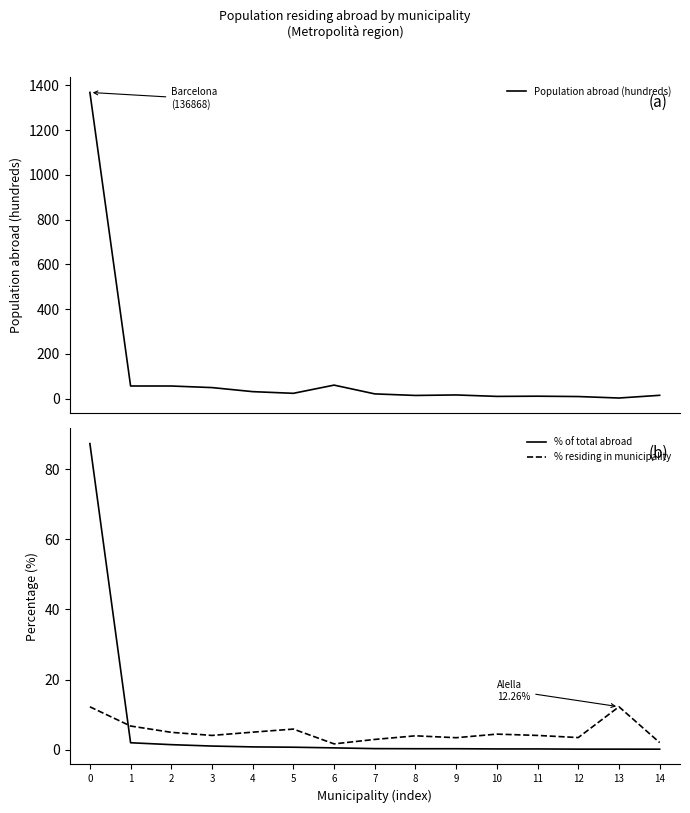

Reading left to right, transcribe all the data shown in this chart.

Population abroad (hundreds): 0=1368.7	1=56.4	2=56.3	3=49.3	4=31.1	5=23.6	6=60.3	7=21.1	8=14.1	9=16.3	10=9.9	11=10.8	12=9.2	13=2.6	14=14.7
% of total abroad: 0=87.3	1=2.0	2=1.4	3=1.1	4=0.8	5=0.7	6=0.5	7=0.3	8=0.3	9=0.3	10=0.2	11=0.2	12=0.2	13=0.2	14=0.2
% residing in municipality: 0=12.2	1=6.8	2=5.0	3=4.1	4=5.0	5=5.9	6=1.7	7=2.9	8=4.0	9=3.4	10=4.5	11=4.1	12=3.5	13=12.3	14=2.0